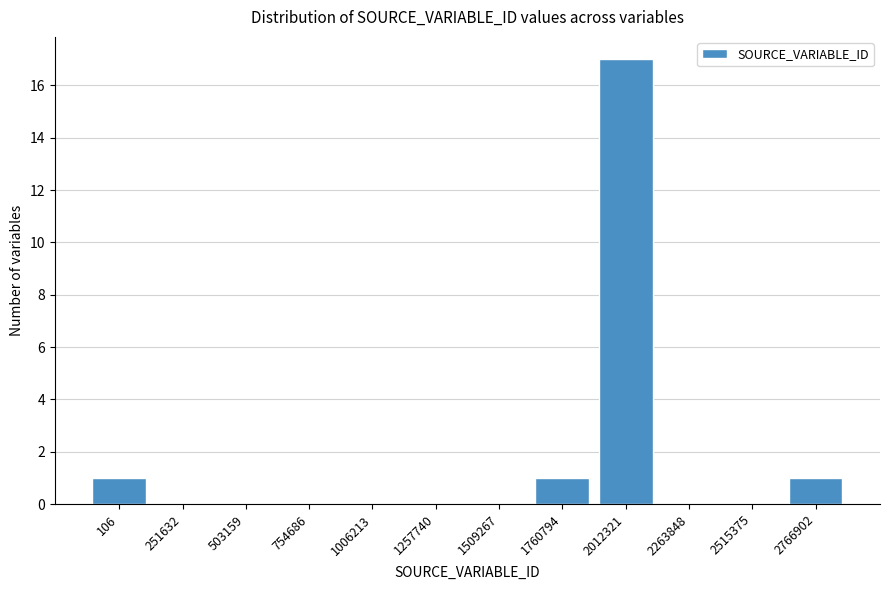

Reading left to right, extract all data points from this chart.

106=1	251632=0	503159=0	754686=0	1006213=0	1257740=0	1509267=0	1760794=1	2012321=17	2263848=0	2515375=0	2766902=1